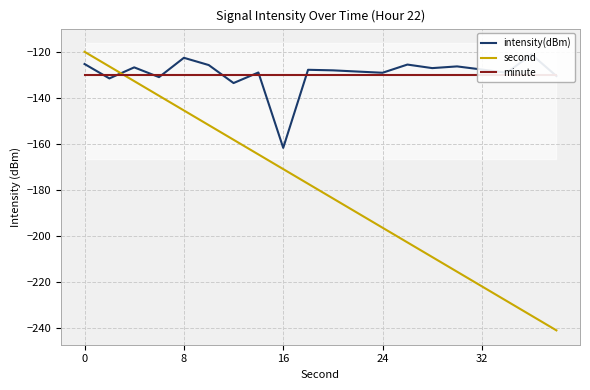

True or false: second has a value of -196.5 at 24.

True